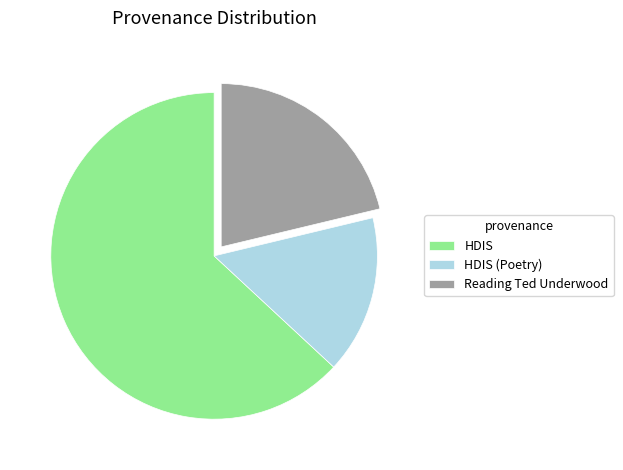

Is the sum of HDIS and Reading Ted Underwood greater than half?

Yes